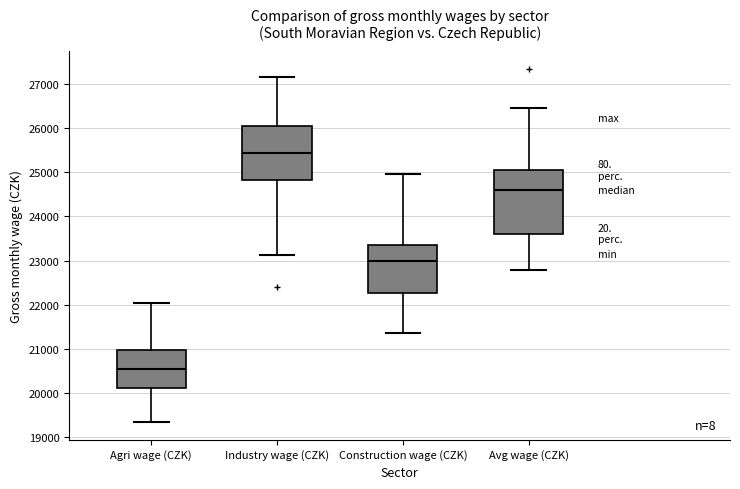

Reading left to right, transcribe this box plot: for each box, give where its median line is, the range the box spans, and where its two whiskers end, as read against the y-axis. The values are not printed on the chart, so give them approximately, as read against the axis.

Agri wage (CZK): median 20500, box 20100 to 21000, whiskers 19300 to 22000
Industry wage (CZK): median 25400, box 24800 to 26000, whiskers 23100 to 27200
Construction wage (CZK): median 23000, box 22300 to 23400, whiskers 21400 to 25000
Avg wage (CZK): median 24600, box 23600 to 25000, whiskers 22800 to 26500